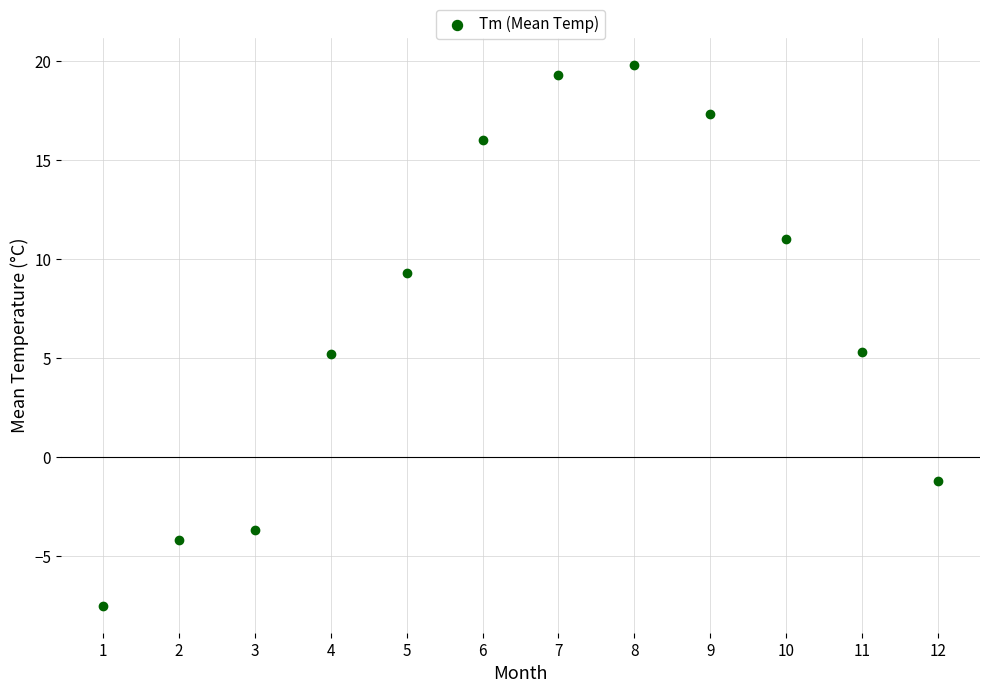

What is the average X value?

6.5